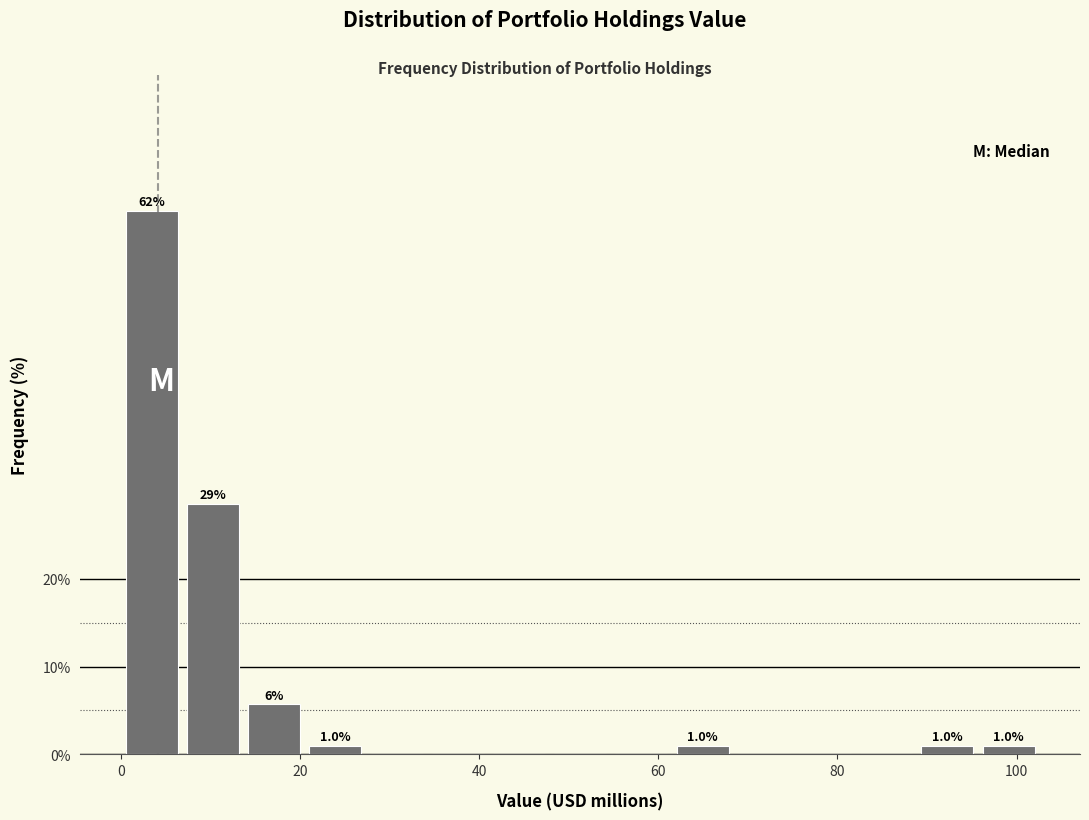

Read against the x-axis, roughly where is the centre of the tallest bar?

4